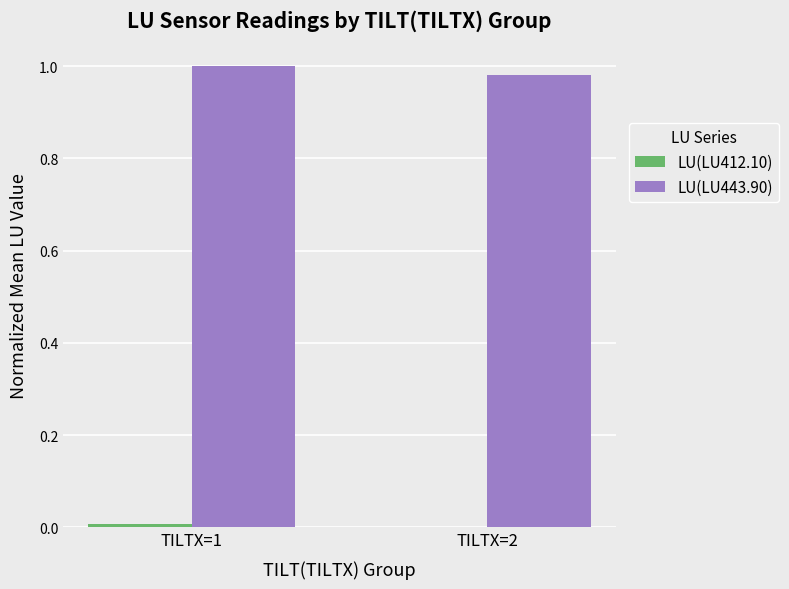

True or false: LU(LU443.90) has a value of 1.5 at TILTX=1.

False